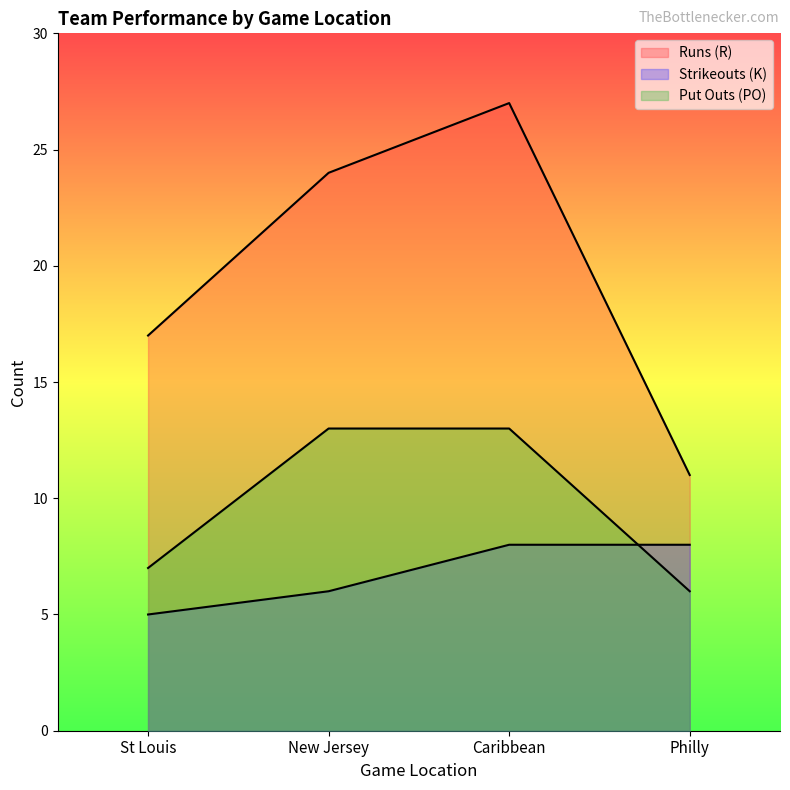

Does the chart have visible grid lines?

No